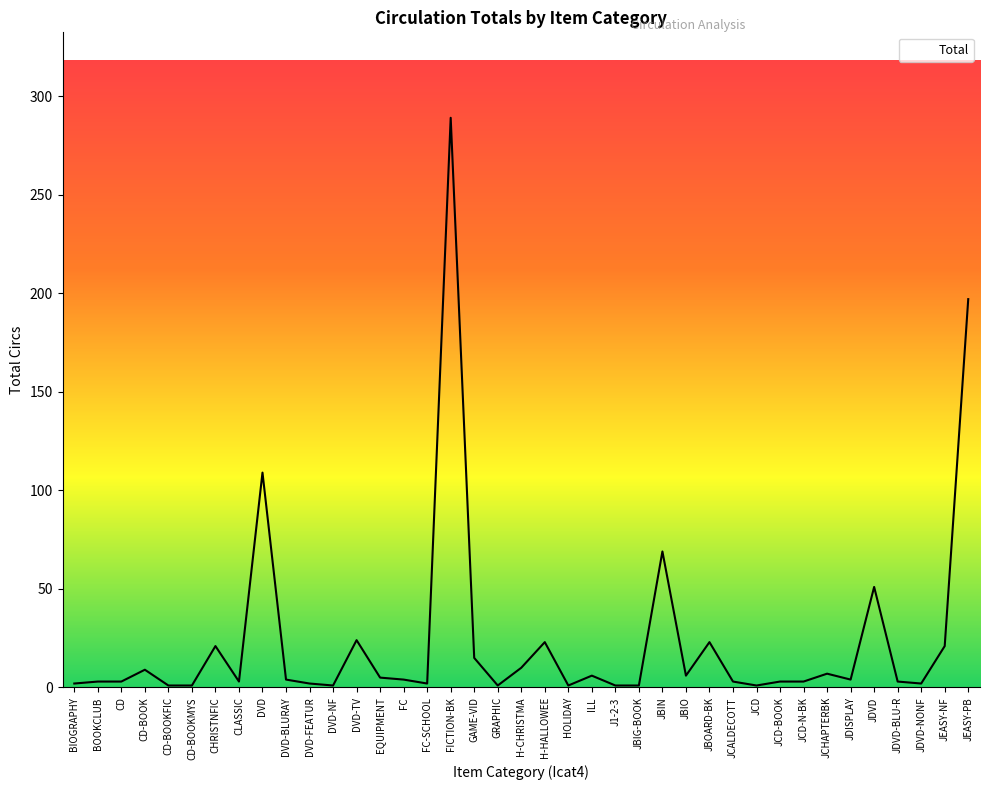

What is the sum of all values?

934